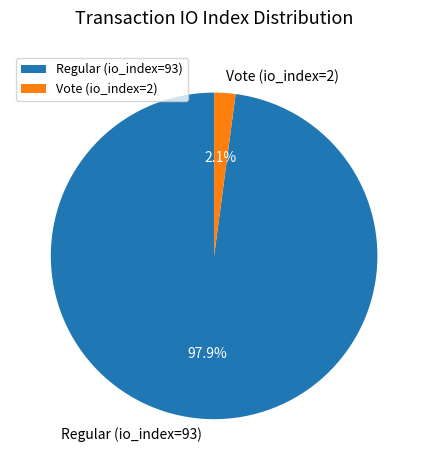

To the nearest percent, what is the average slice percentage?

50%